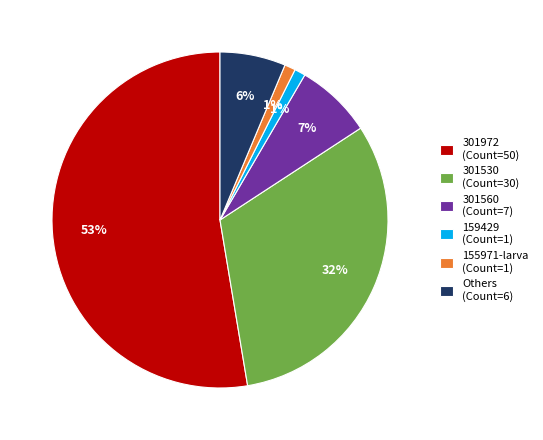

To the nearest percent, what is the difference between the largest and smallest slice percentages?

52%